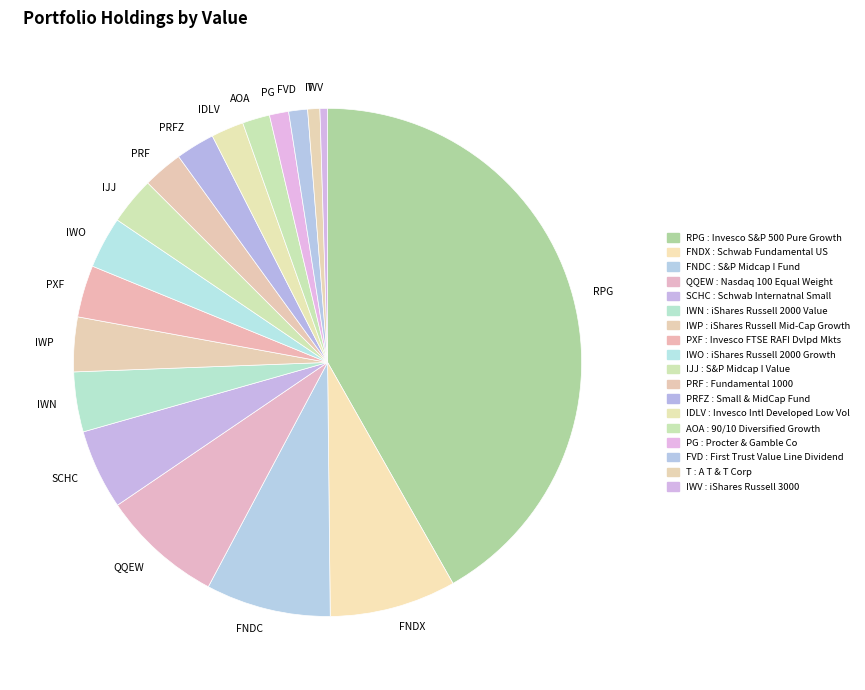

Which slice is the largest?

RPG